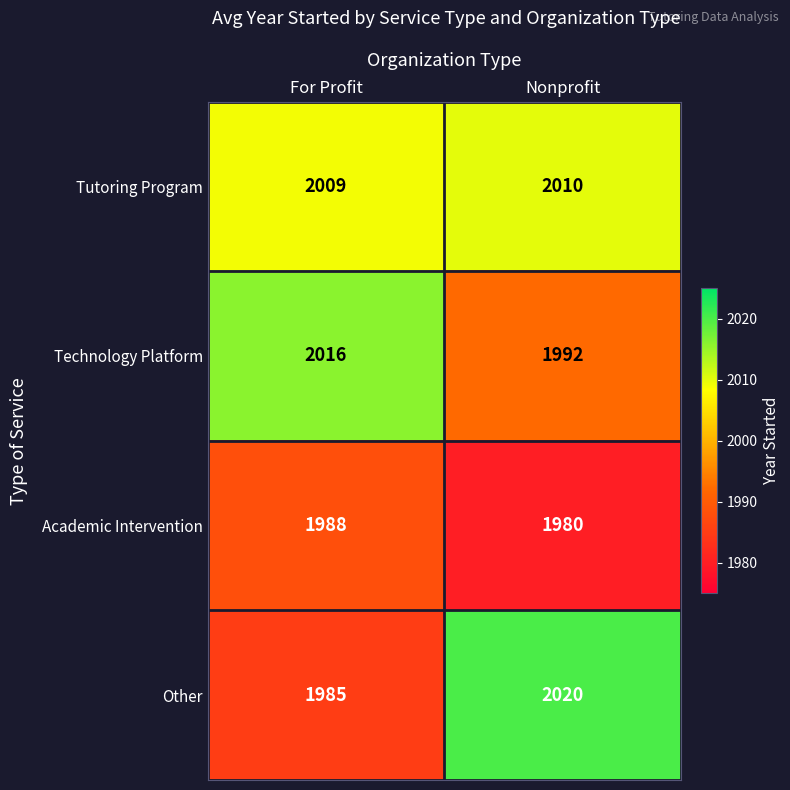

True or false: Other has a value of 1985 at For Profit.

True